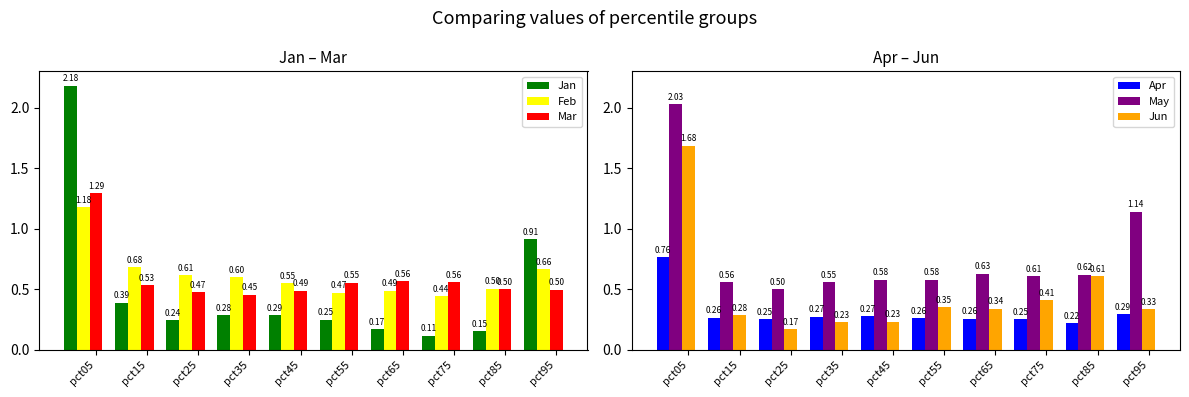

Which series has the largest total across all categories?

May